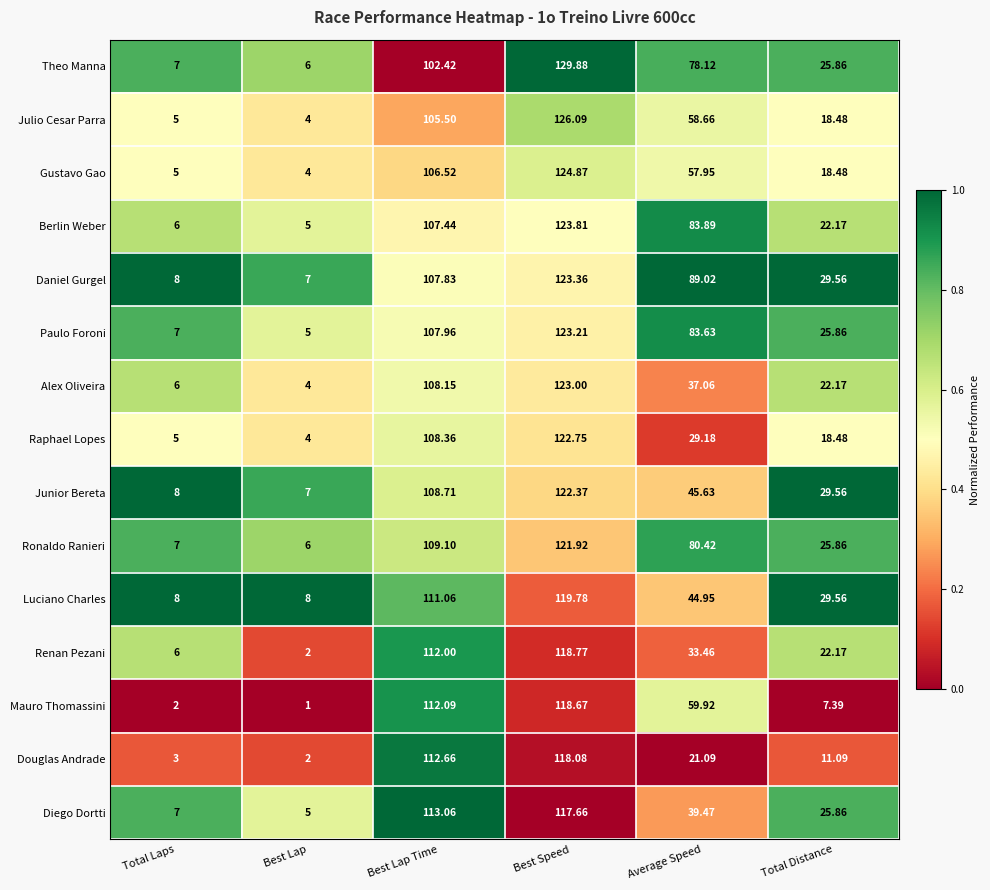

Between Best Speed and Total Distance, which series saw the biggest shift?

Mauro Thomassini